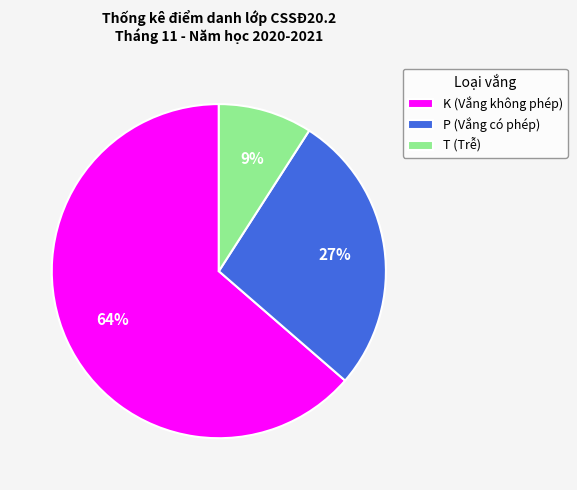

Count the number of slices in the pie.

3